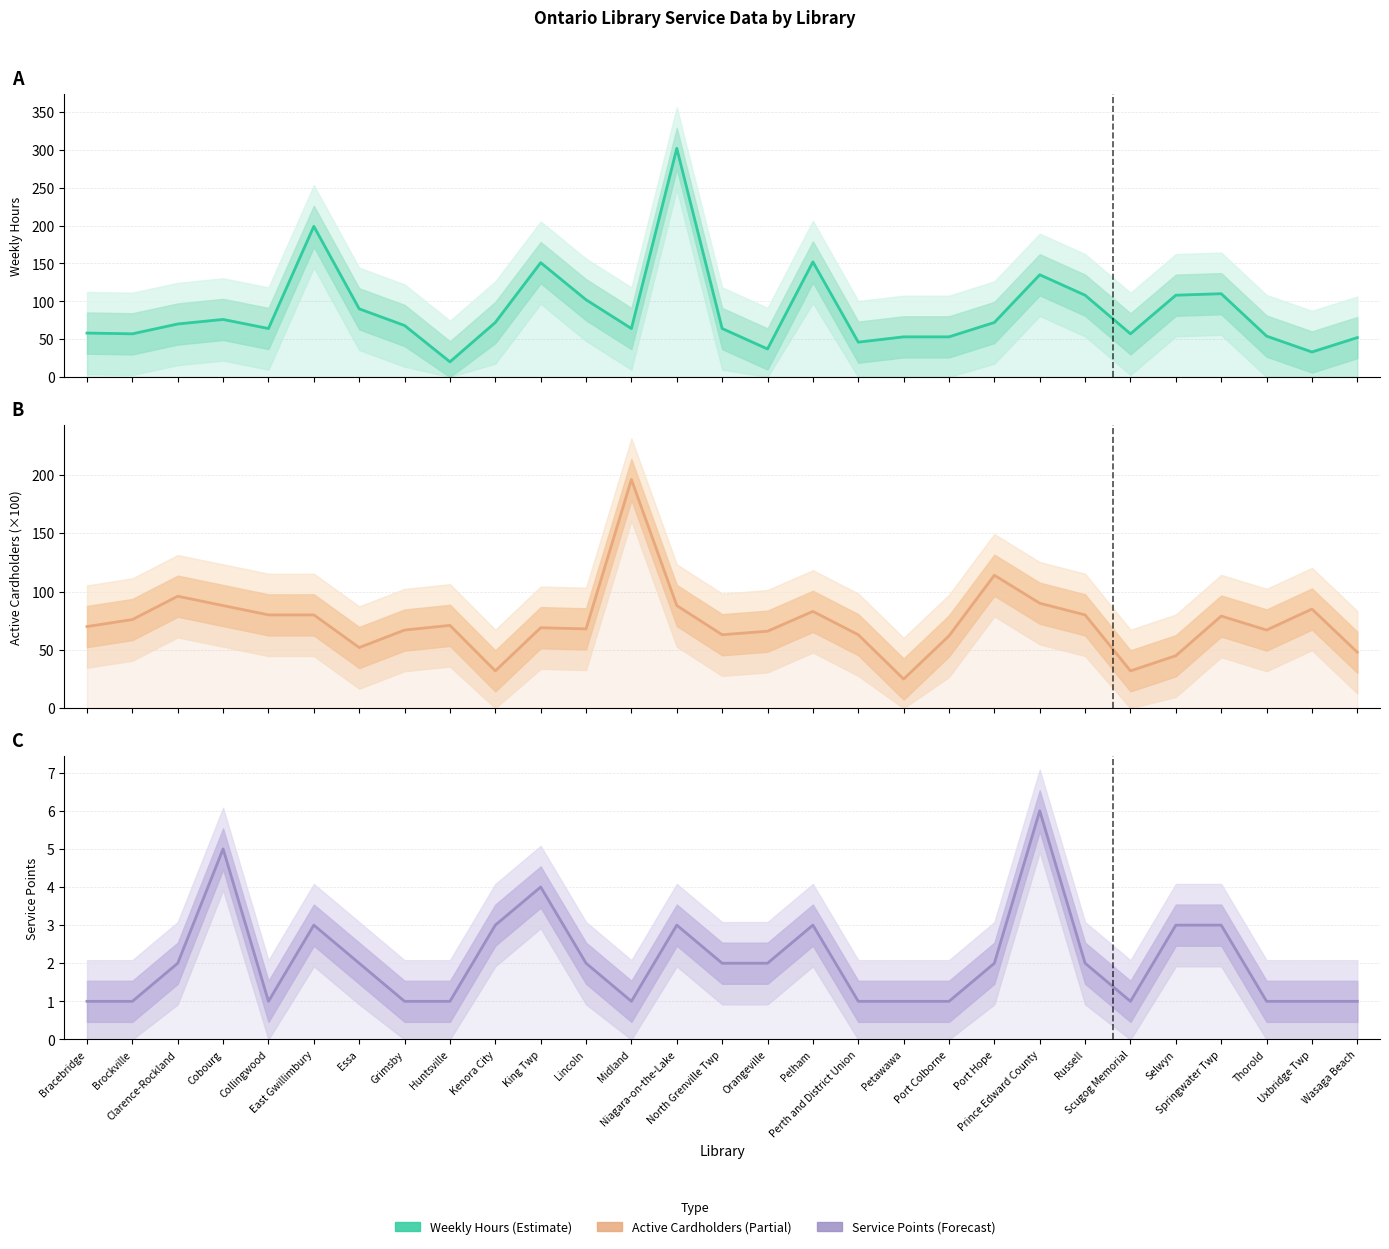

List the series in order of their overall mean, highest first.

Weekly Hours, Active Cardholders (00s), Service Points